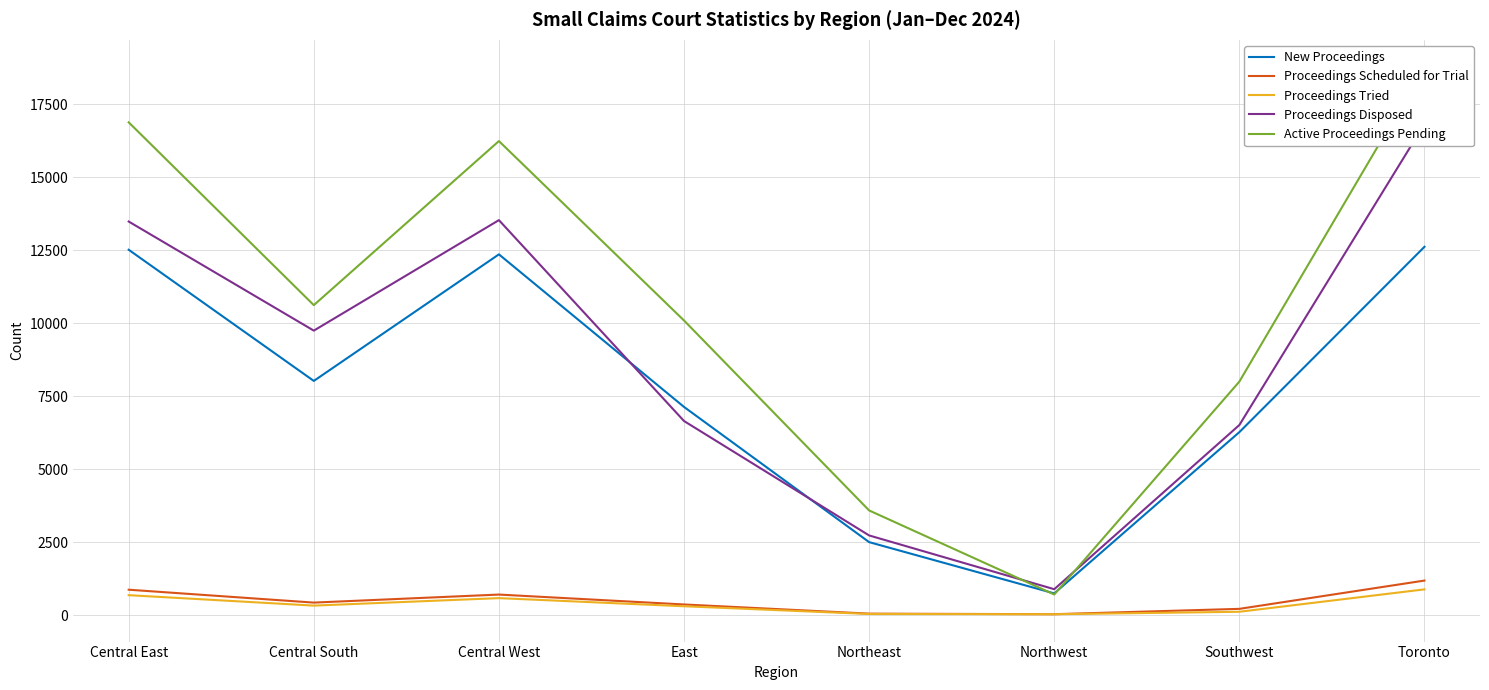

At which category is the sum across all series the highest?

Toronto